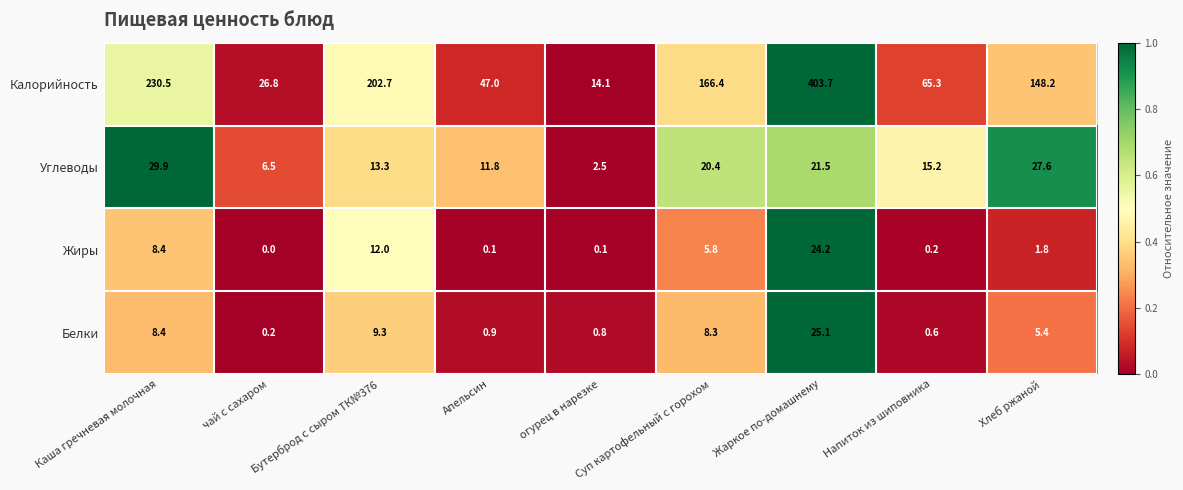

Where is Углеводы nearest to the value 16?

Напиток из шиповника